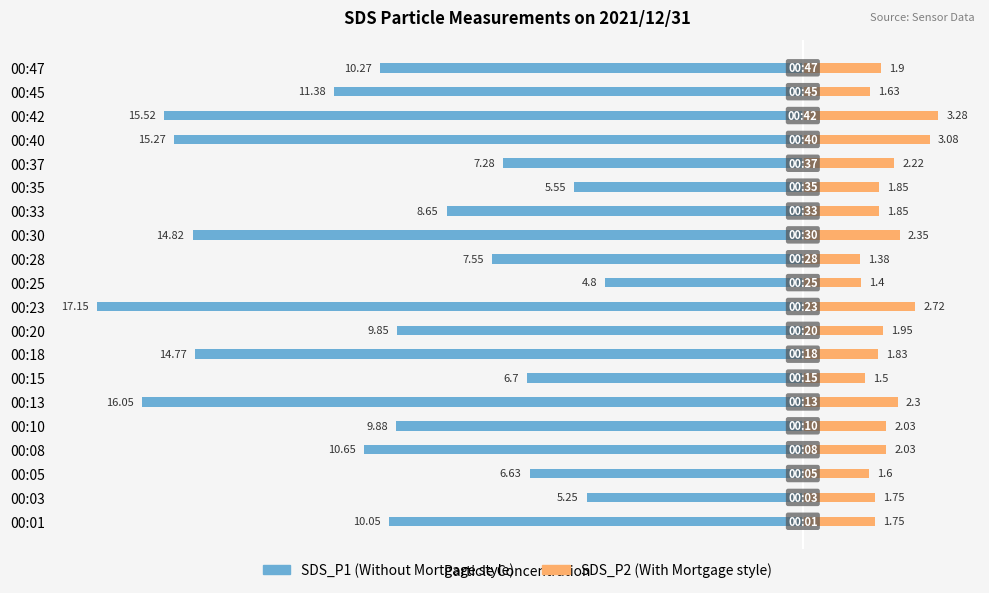

Reading right to left, extract all data points from this chart.

SDS_P1: -10.3	-11.4	-15.5	-15.3	-7.3	-5.5	-8.7	-14.8	-7.5	-4.8	-17.1	-9.8	-14.8	-6.7	-16.1	-9.9	-10.7	-6.6	-5.2	-10.1
SDS_P2: 1.9	1.6	3.3	3.1	2.2	1.9	1.9	2.4	1.4	1.4	2.7	1.9	1.8	1.5	2.3	2.0	2.0	1.6	1.8	1.8